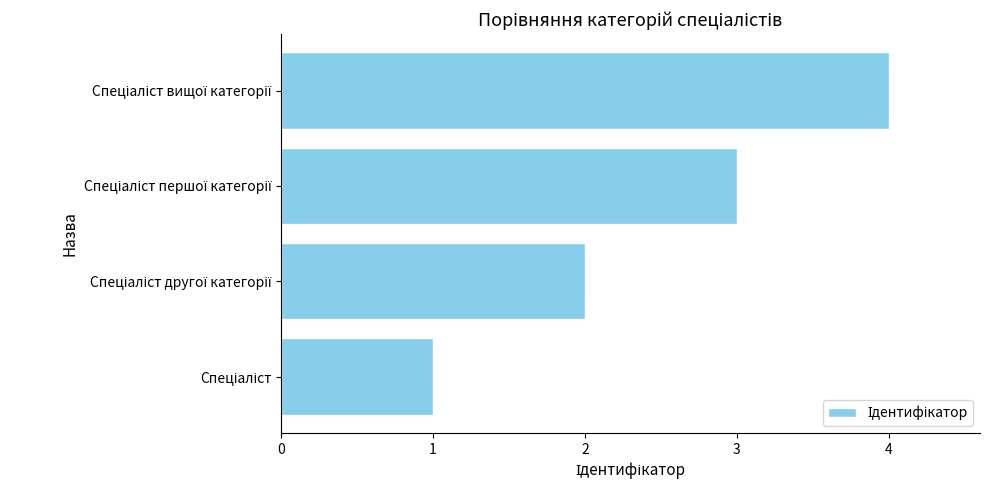

What is the maximum value shown in the chart?

4